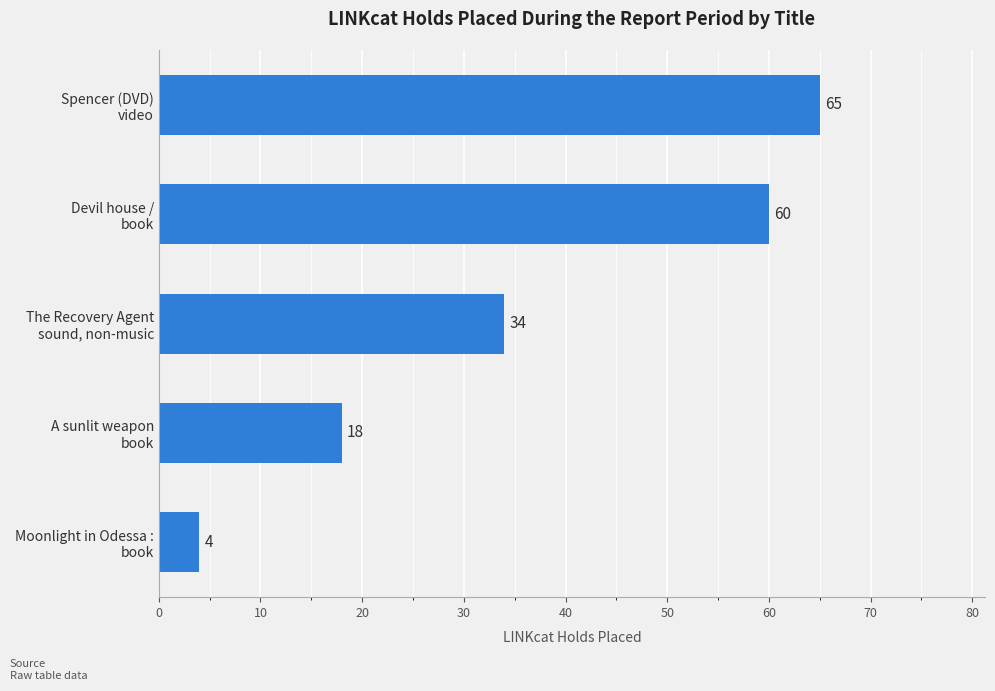

List the labels in order of value, smallest first.

Moonlight in Odessa :
book, A sunlit weapon
book, The Recovery Agent
sound, non-music, Devil house /
book, Spencer (DVD)
video